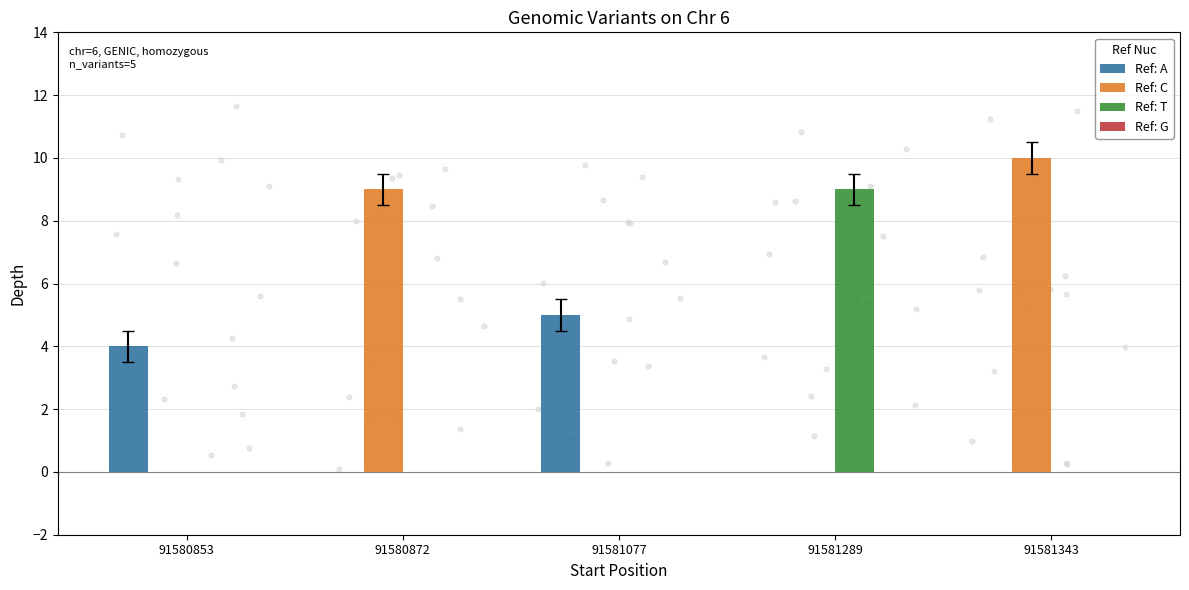

What is the total value across all series at 91580872?

9